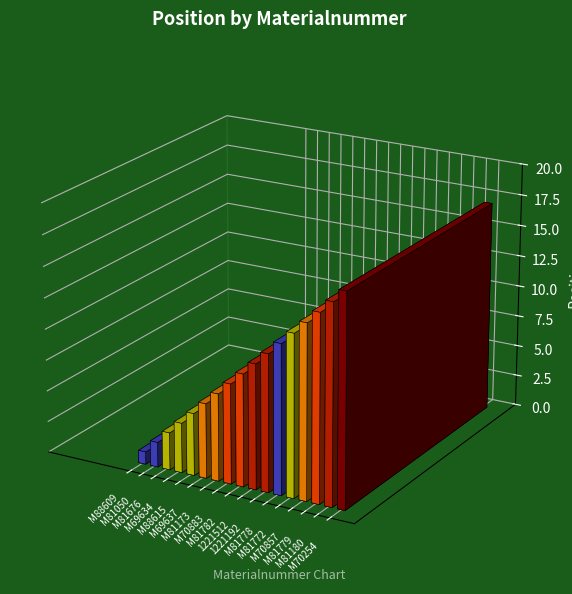

What value does the data have at M81173, to the nearest 5?

5